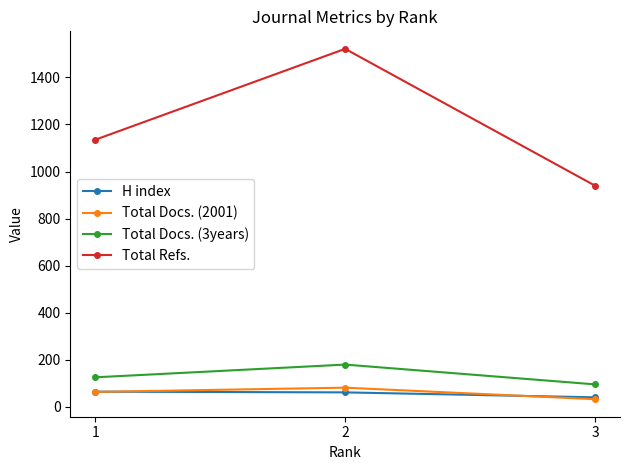

How many Total Docs. (3years) values are between 96 and 180?

3